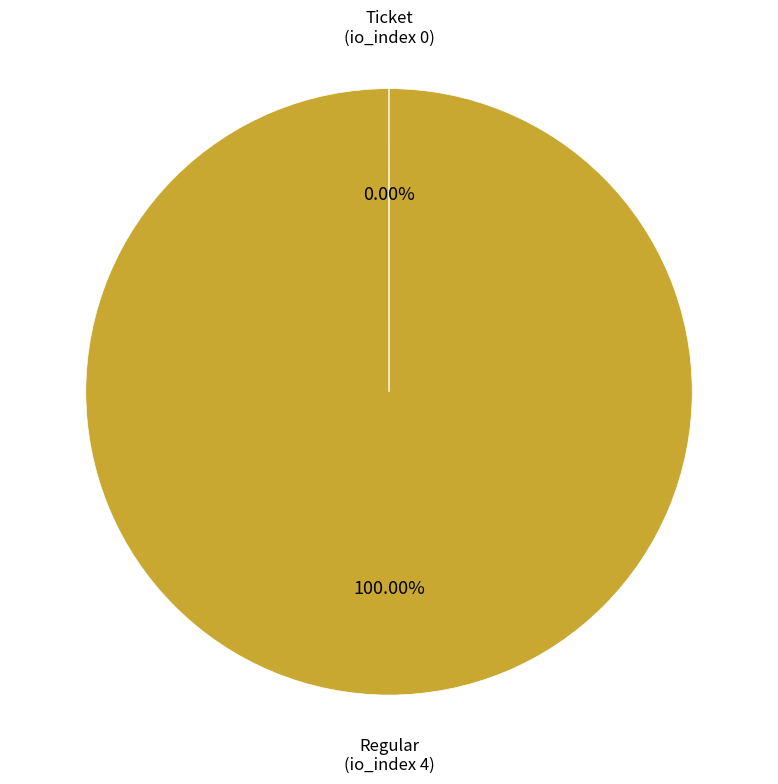

What is the majority slice?

Regular (io_index 4)